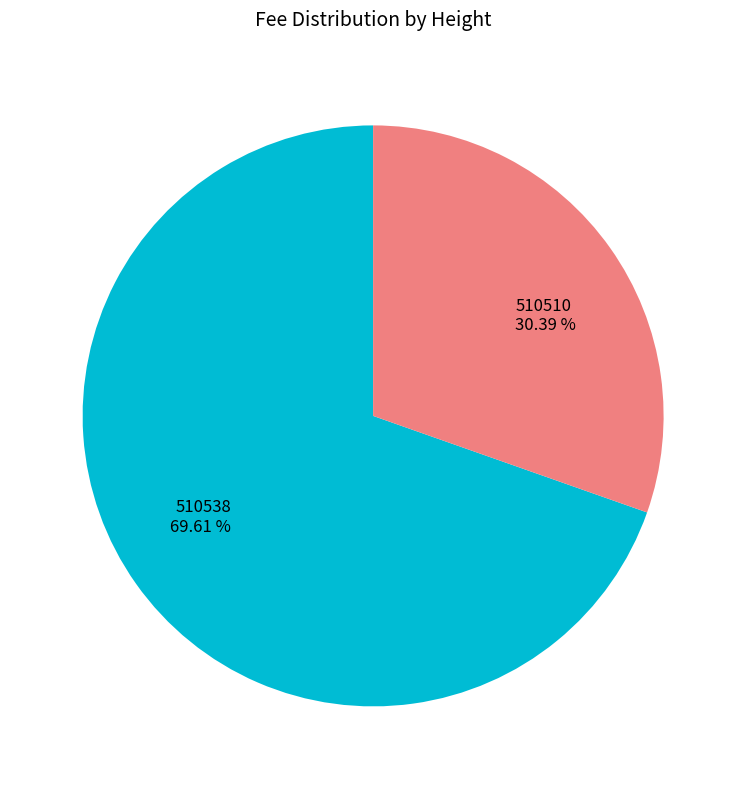

Which slice is the smallest?

510510